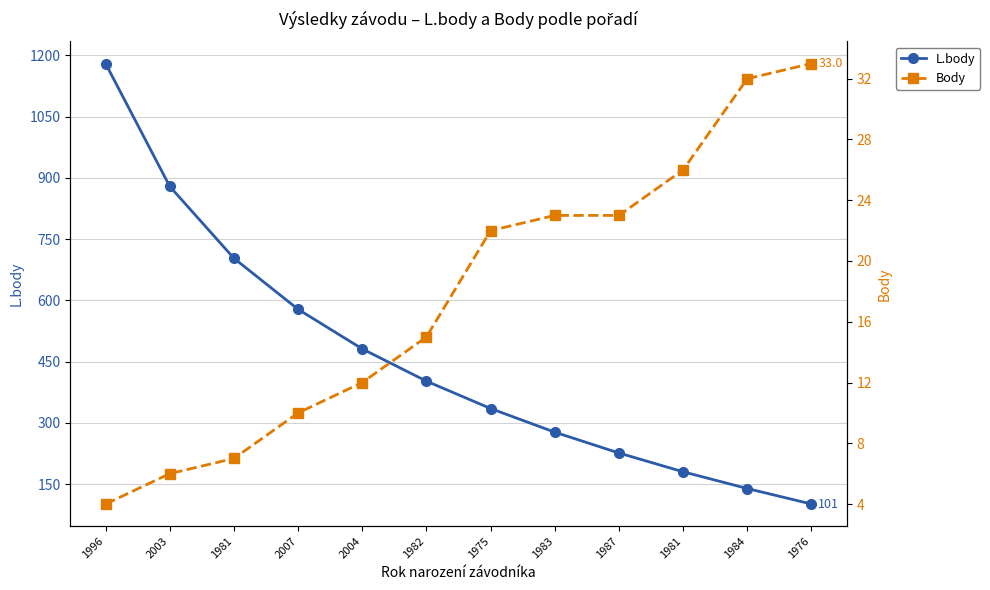

Rank the categories by Body value from lowest to highest.

1996, 2003, 1981, 2007, 2004, 1982, 1975, 1983, 1987, 1981, 1984, 1976